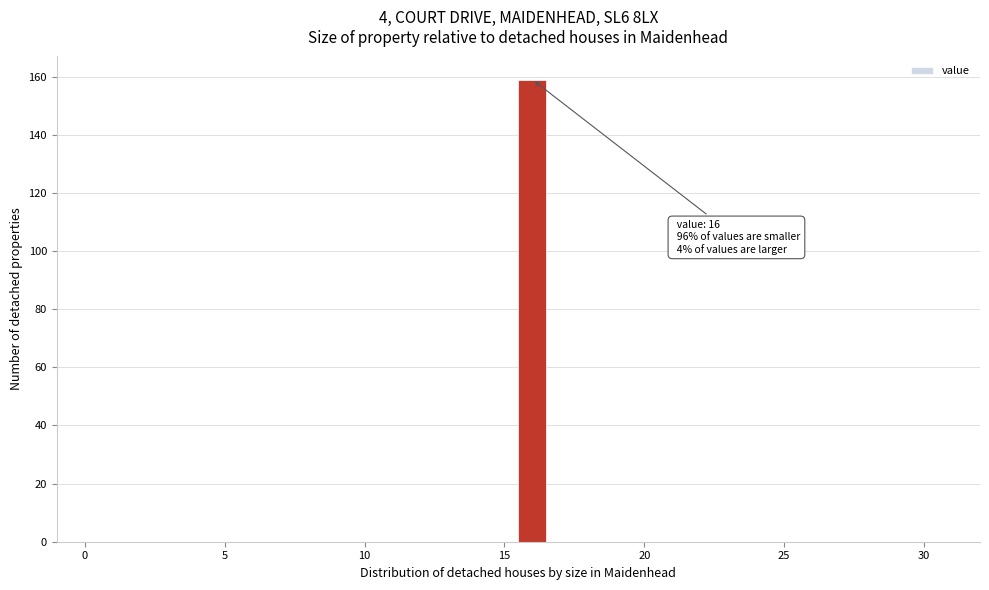

Read against the x-axis, roughly where is the centre of the tallest bar?

16.0